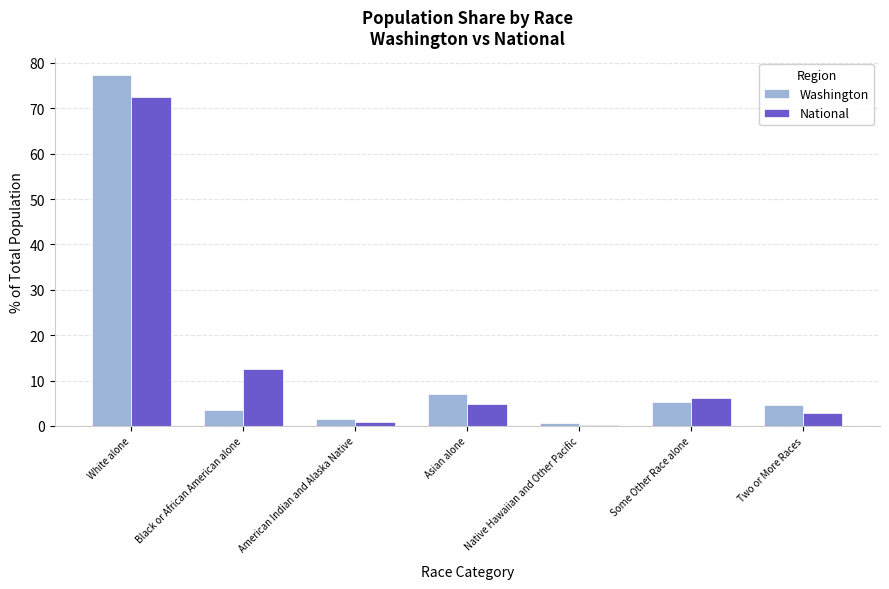

Does the chart contain stacked bars?

No